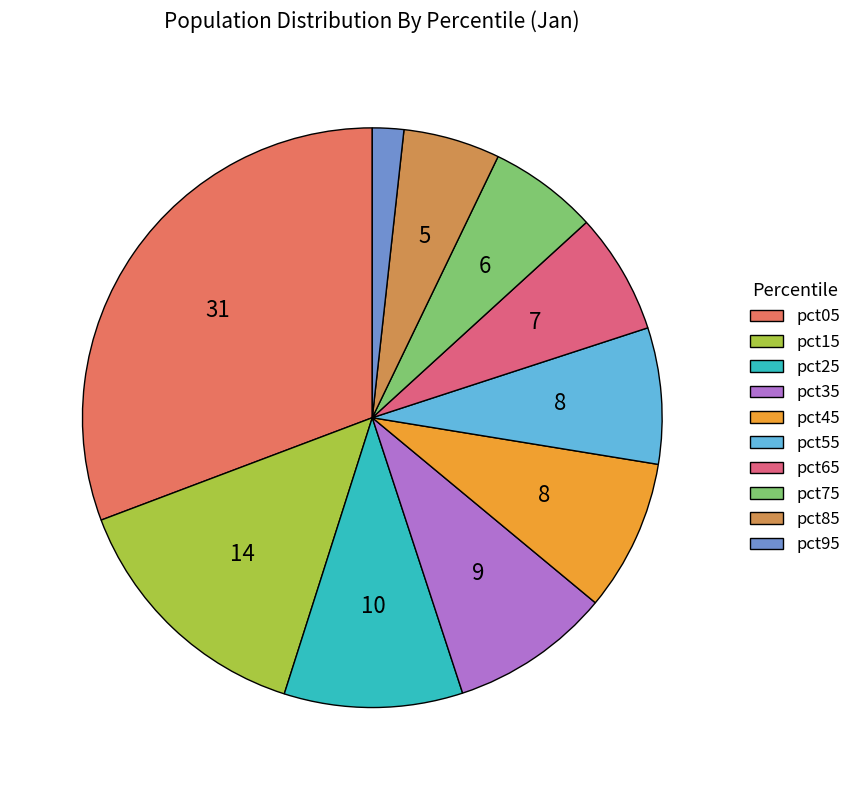

How many slices are in this pie chart?

10